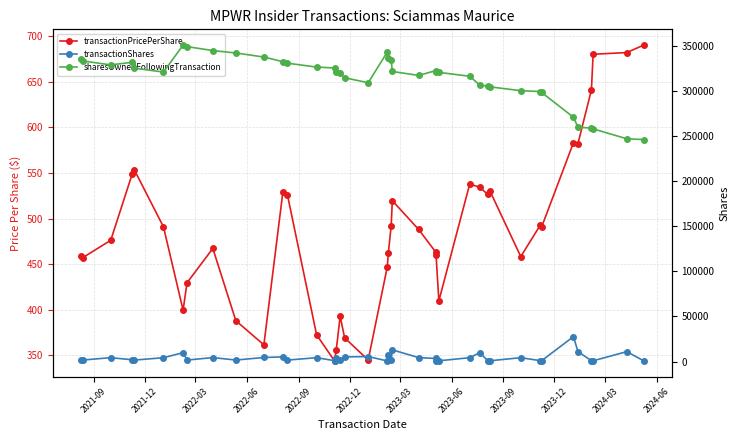

At which label does sharesOwnedFollowingTransaction first exceed 321478?

2021-09